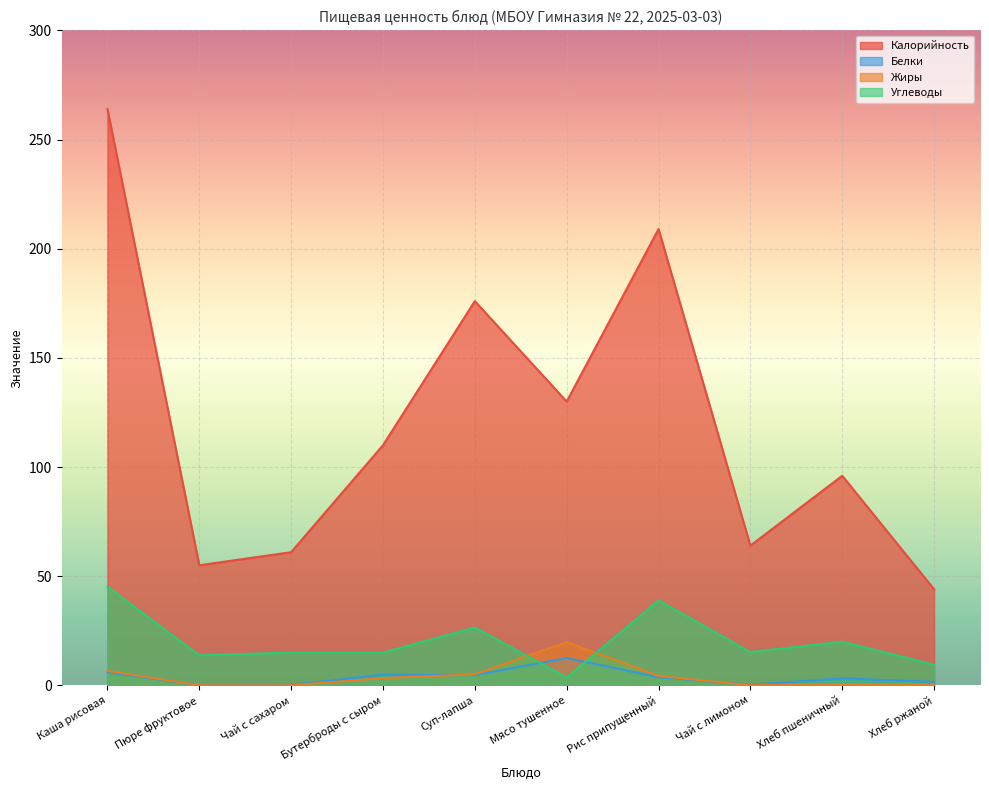

Is the value of Углеводы at Бутерброды с сыром greater than the value of Белки at Пюре фруктовое?

Yes